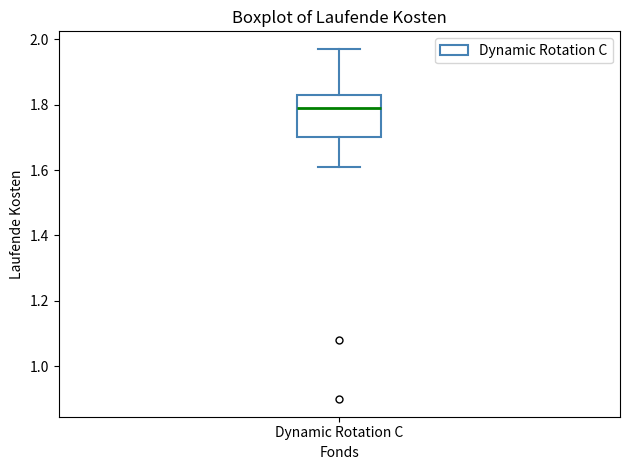

Where is the lower edge of the box for Dynamic Rotation C on the y-axis? The values are not printed on the chart, so give them approximately, as read against the axis.

1.70